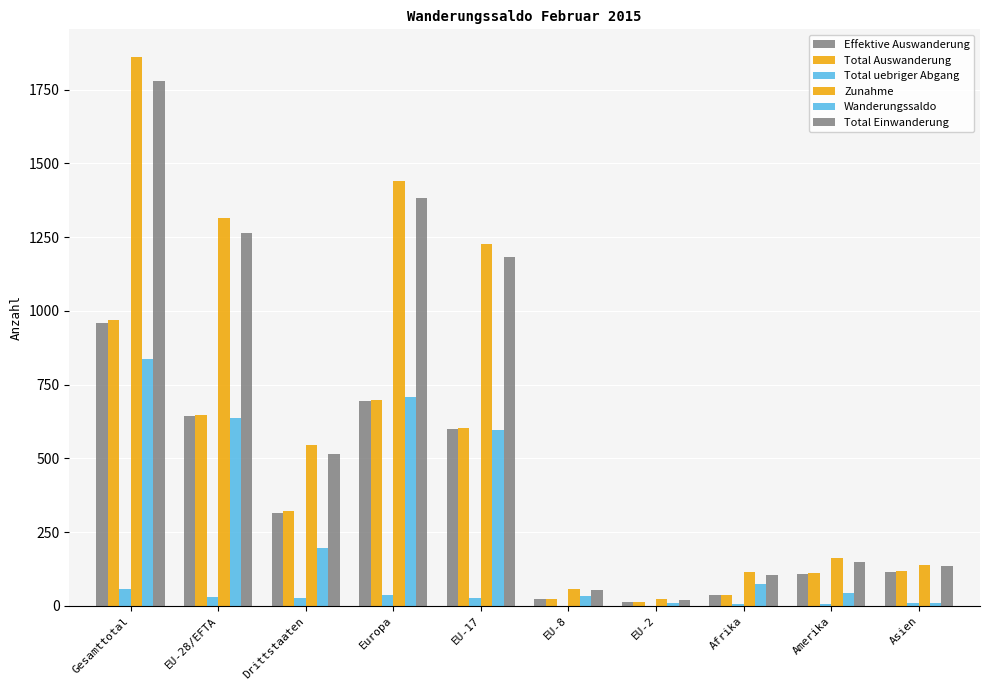

How many groups of bars are there?

10